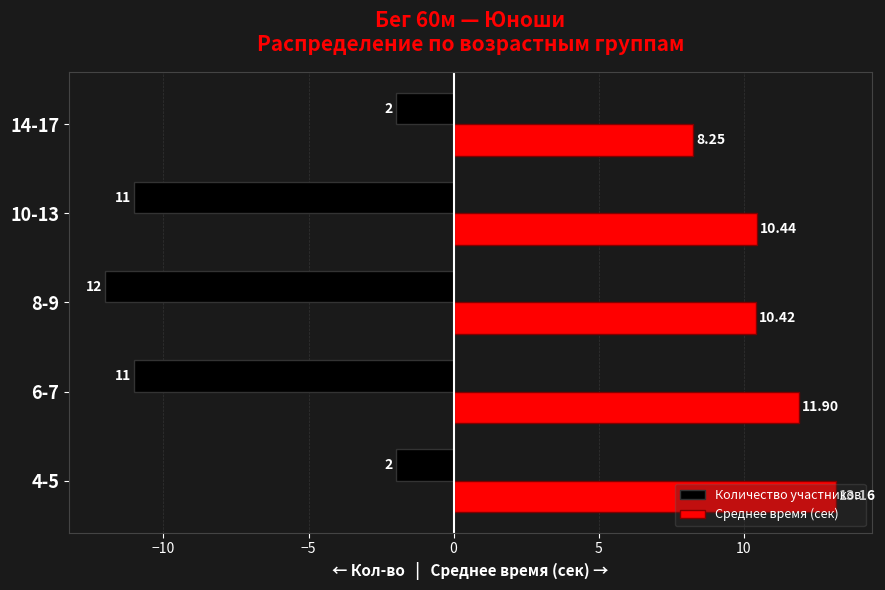

Which series has the largest total across all categories?

Среднее время (сек)